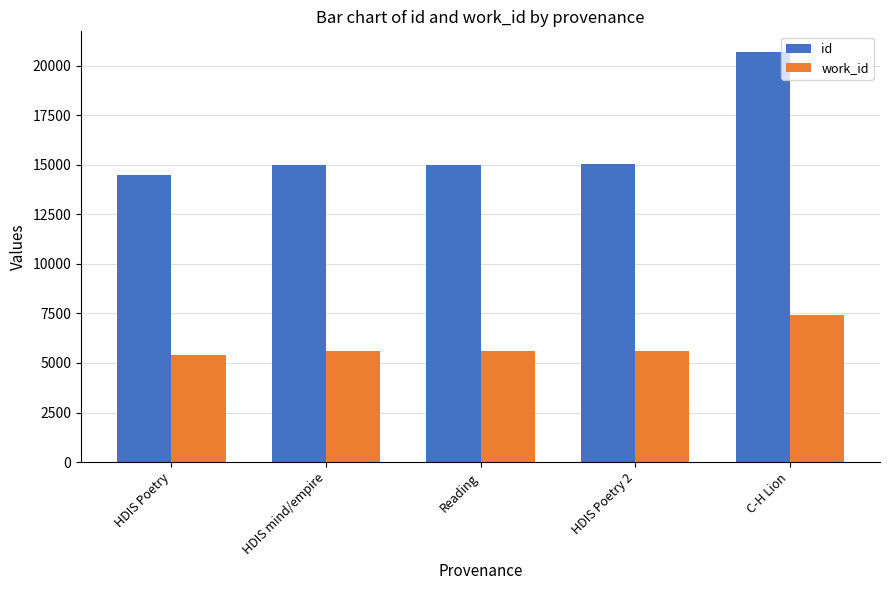

What is the smallest value displayed?

5385